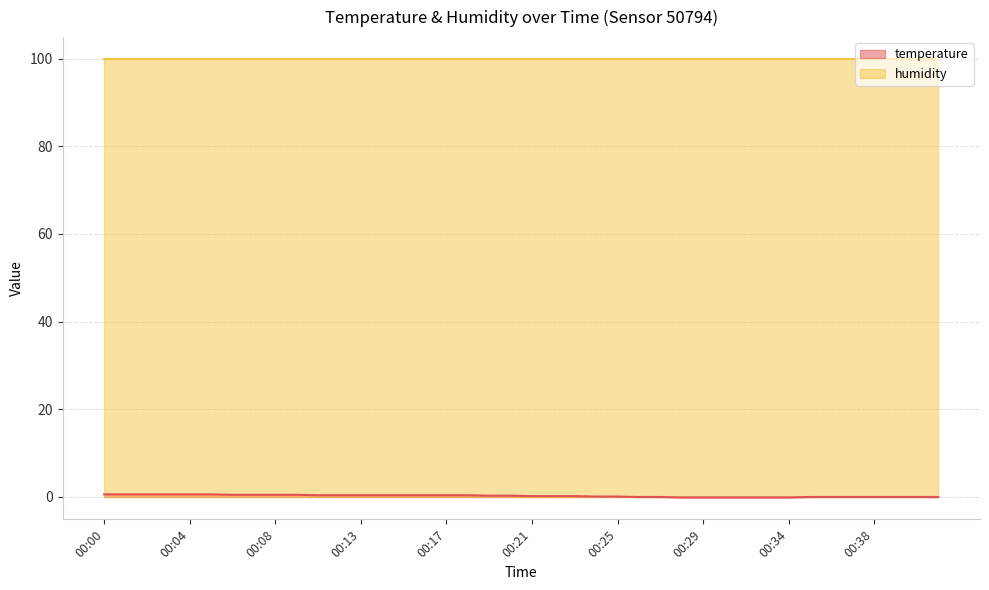

Rank the categories by value from highest to lowest.

00:00, 00:01, 00:02, 00:03, 00:04, 00:05, 00:06, 00:07, 00:08, 00:09, 00:11, 00:12, 00:13, 00:14, 00:15, 00:16, 00:17, 00:18, 00:19, 00:20, 00:21, 00:22, 00:23, 00:24, 00:25, 00:26, 00:27, 00:35, 00:36, 00:37, 00:38, 00:39, 00:40, 00:41, 00:28, 00:29, 00:31, 00:32, 00:33, 00:34